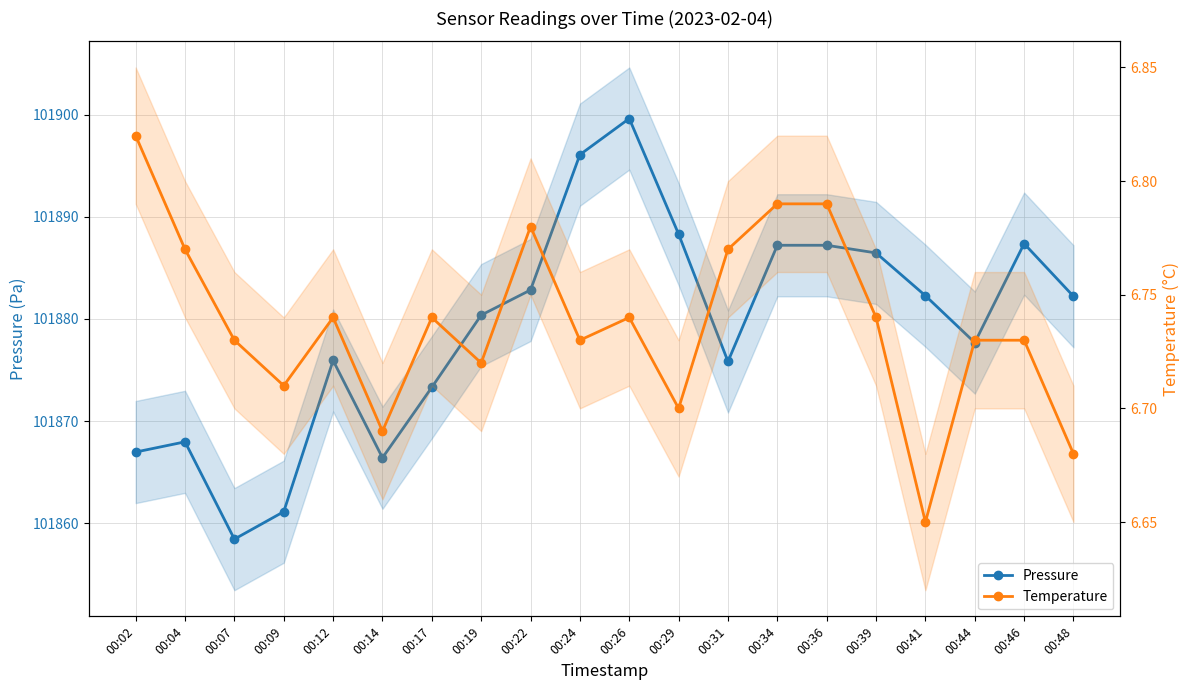

What is the approximate value of Pressure at 00:34?

101887.2